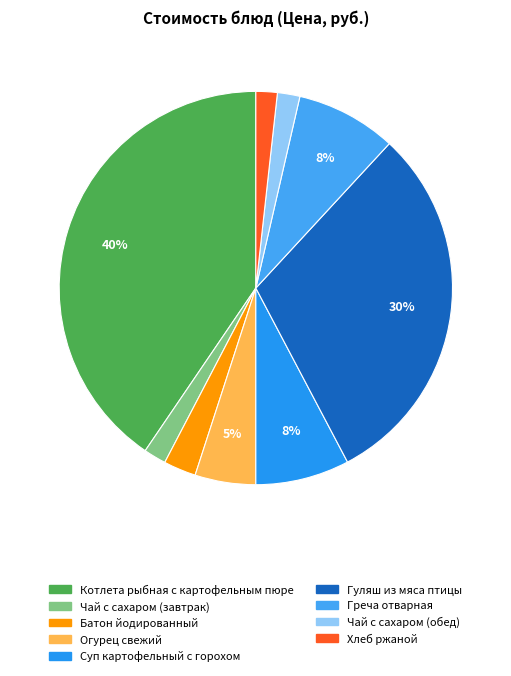

Do Огурец свежий and Гуляш из мяса птицы together represent more than half of the pie?

No